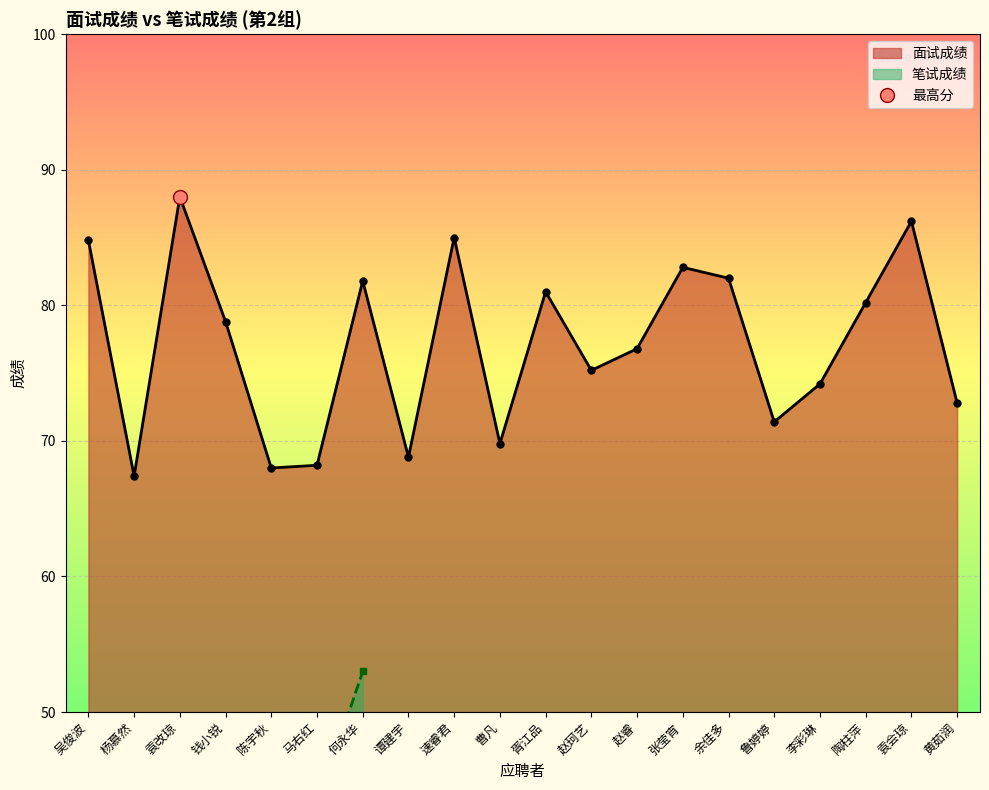

Rank the categories by value from lowest to highest.

杨慕然, 陈宇秋, 马右红, 谭建宇, 曹凡, 鲁婷婷, 黄茹润, 李彩琳, 赵珂艺, 赵睿, 钱小锐, 陶柱萍, 胥江品, 何永华, 余佳多, 张莹宵, 吴俊波, 速睿君, 袁会琼, 袁改琼